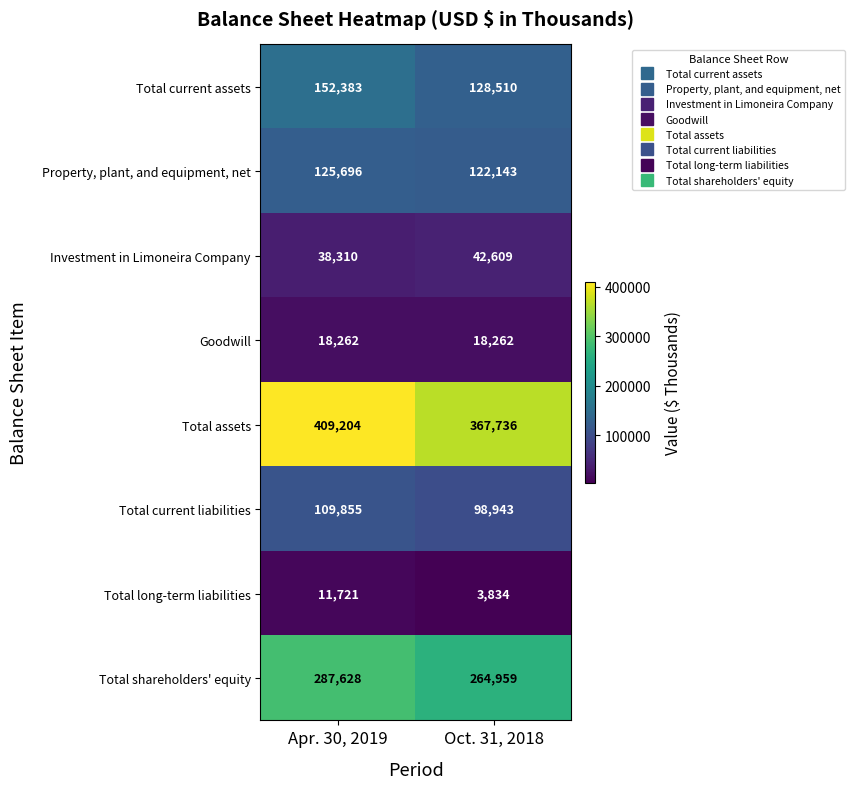

Which series has the largest range (max minus min)?

Total assets